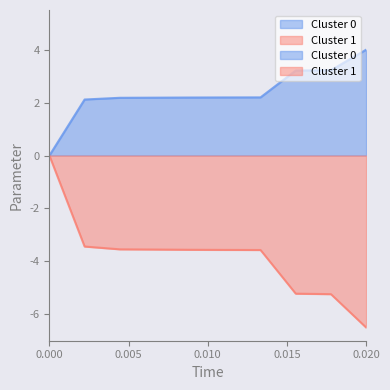

Count the number of categories in the chart.

10